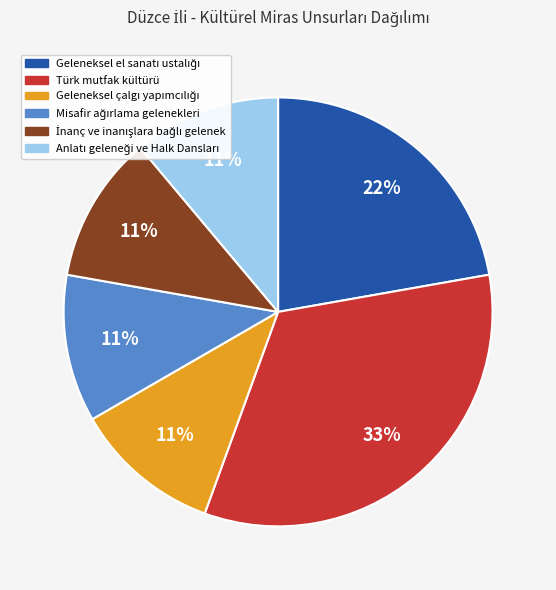

To the nearest percent, what is the difference between the largest and smallest slice percentages?

22%